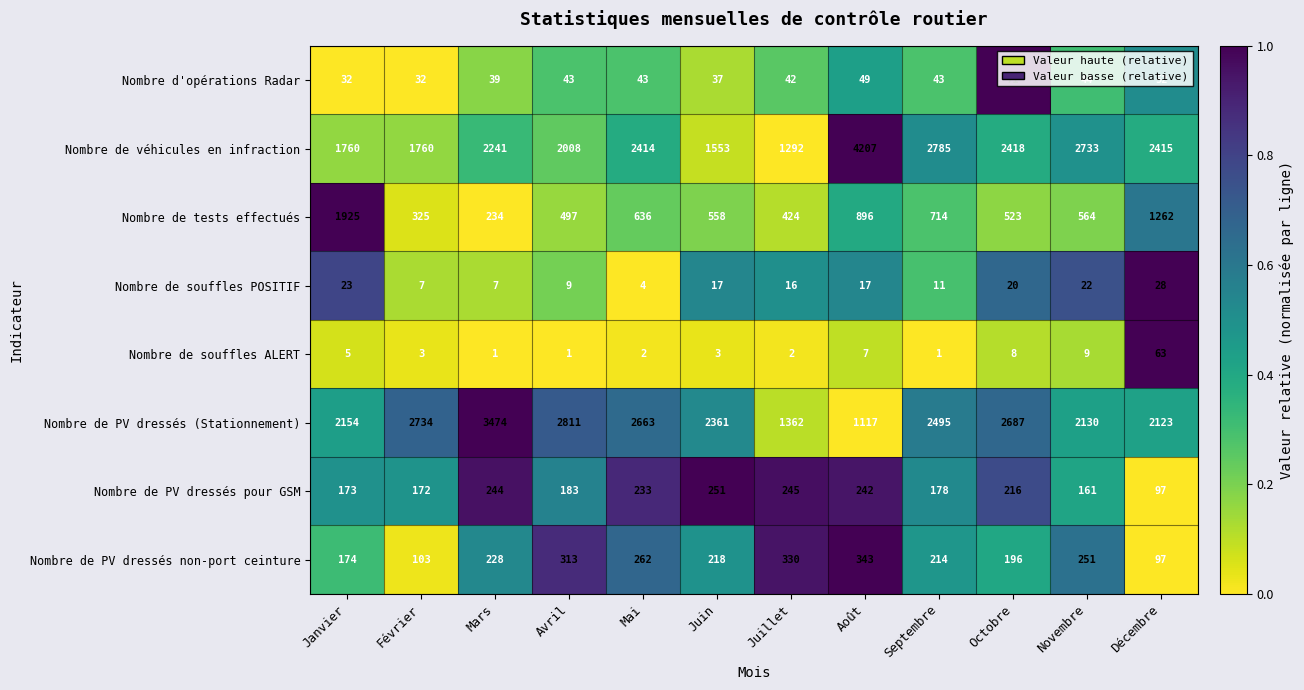

Where is Nombre de souffles ALERT nearest to the value 32?

Novembre